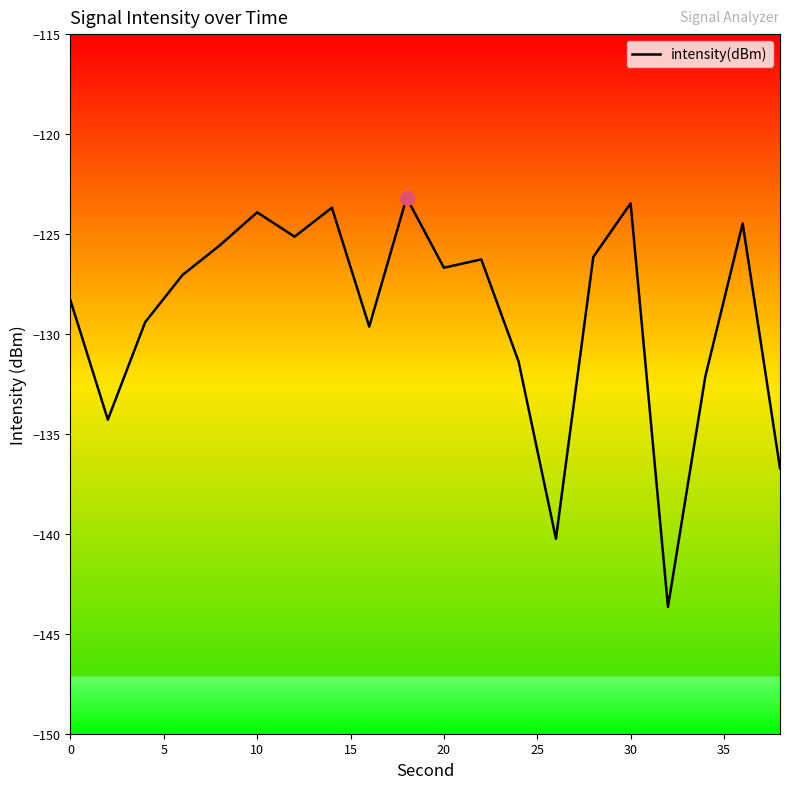

What is the smallest value displayed?

-143.7